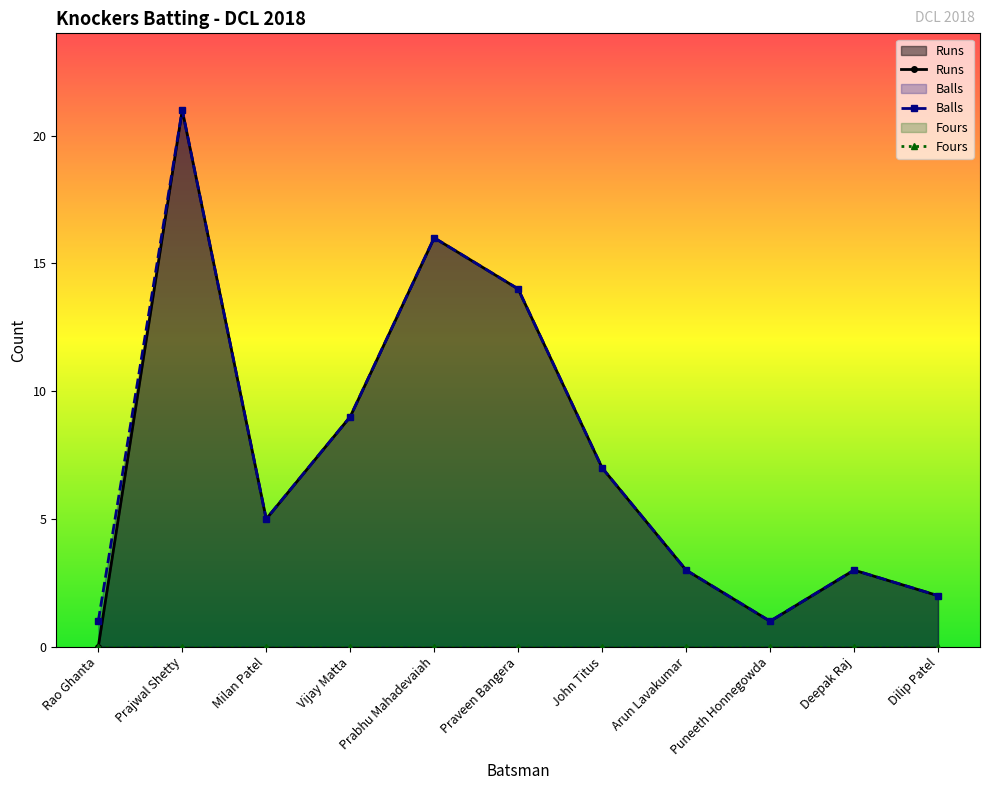

Which category has the highest value across all series?

Prajwal Shetty